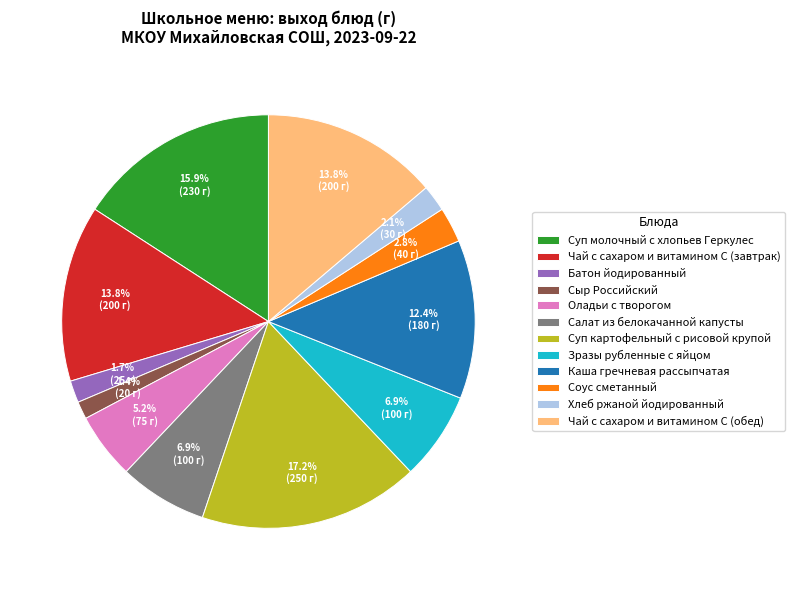

What is the ratio of the value at Сыр Российский to the value at Батон йодированный?

0.8